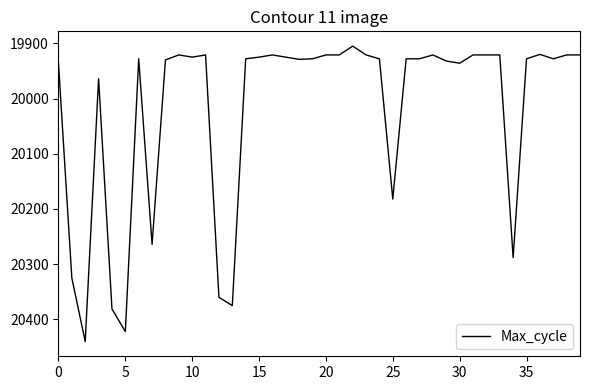

What is the maximum value shown in the chart?

20440